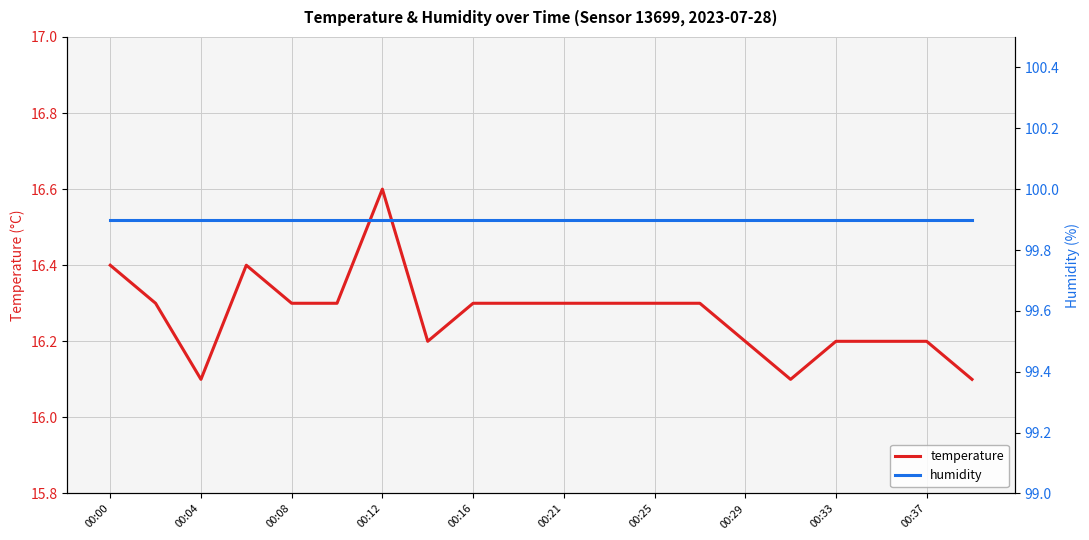

How many series are shown in this chart?

2